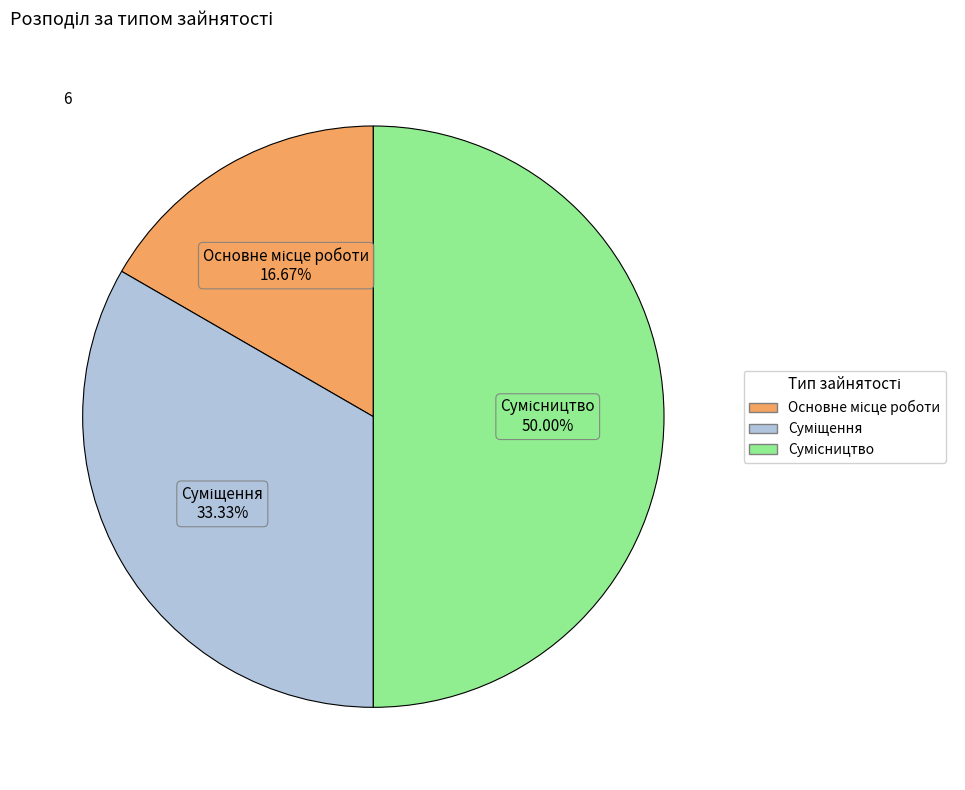

What is the change in value from Основне місце роботи to Сумісництво?

+2